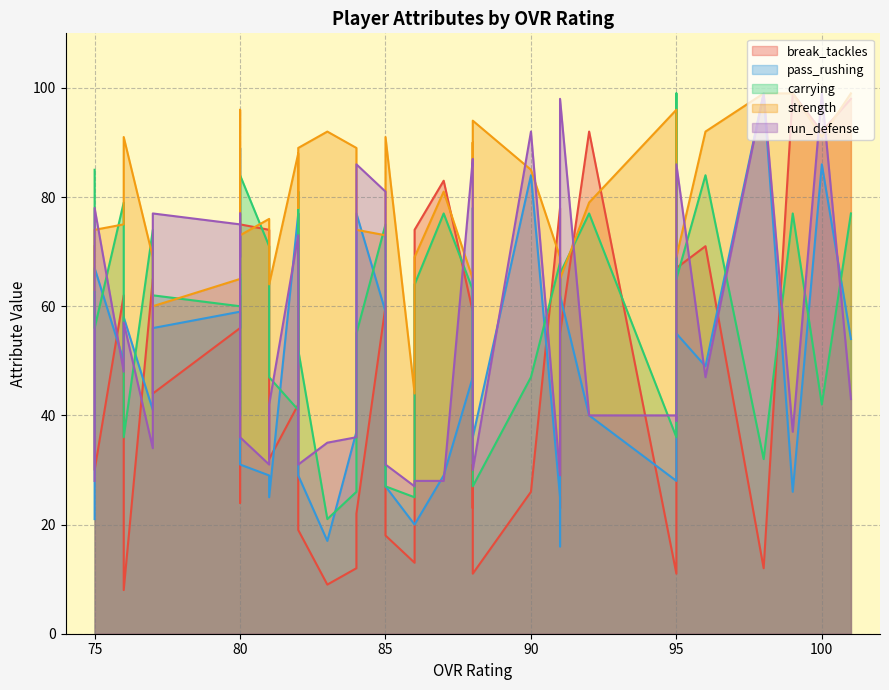

Rank the categories by break_tackles value from highest to lowest.

2, 0, 1, 8, 7, 17, 9, 26, 32, 19, 28, 4, 39, 5, 35, 31, 37, 20, 15, 30, 11, 34, 25, 29, 14, 38, 12, 33, 10, 13, 23, 27, 21, 18, 3, 22, 6, 16, 24, 36